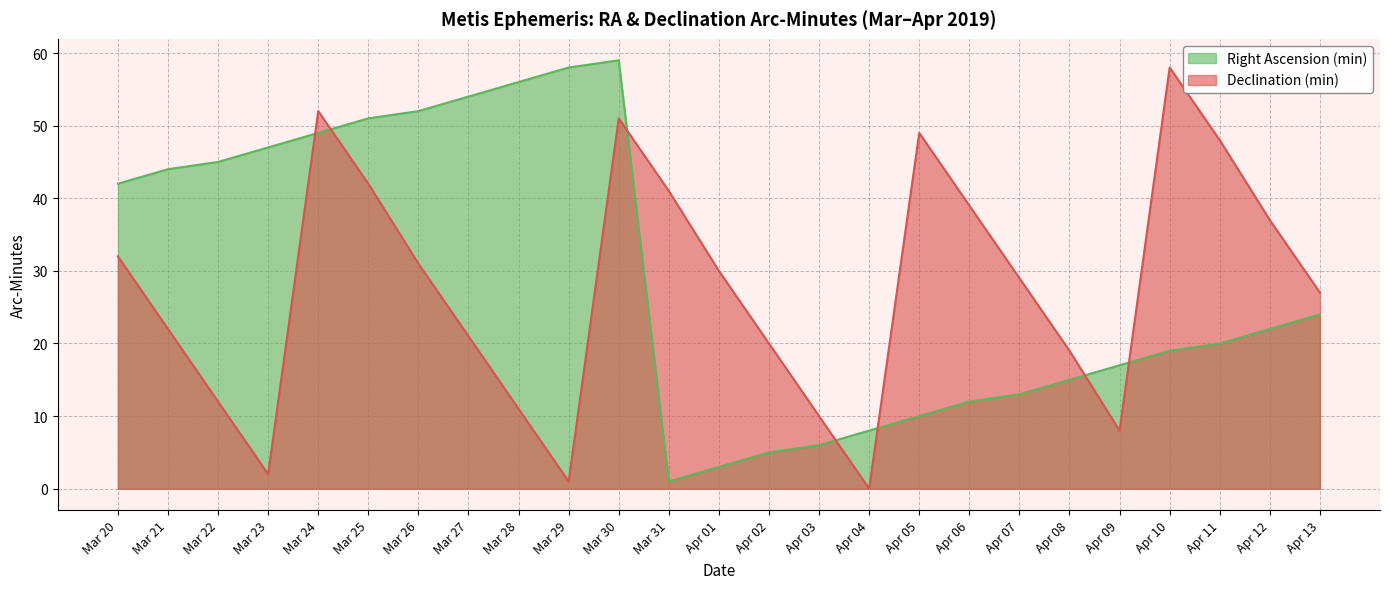

What is the difference between the highest and lowest values at Apr 05?

39